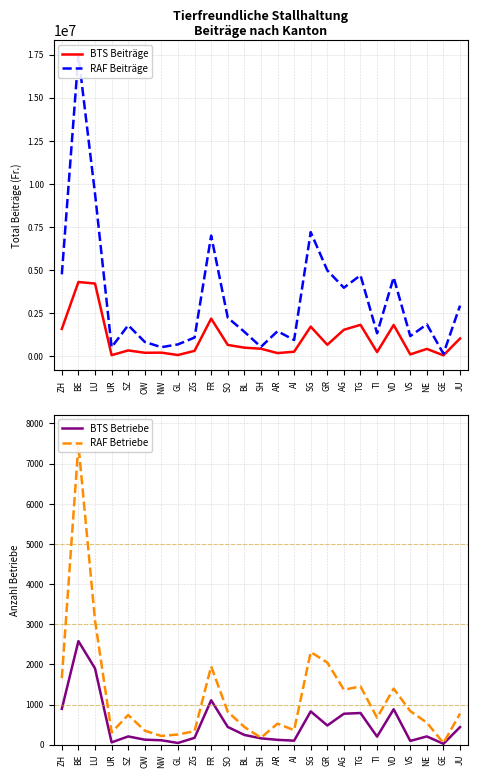

What is the value of the BTS Beiträge point at the 9th from the left?

306186